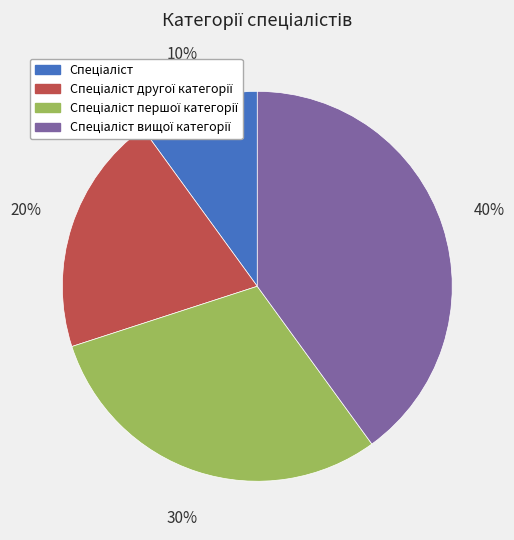

To the nearest percent, what is the average slice percentage?

25%